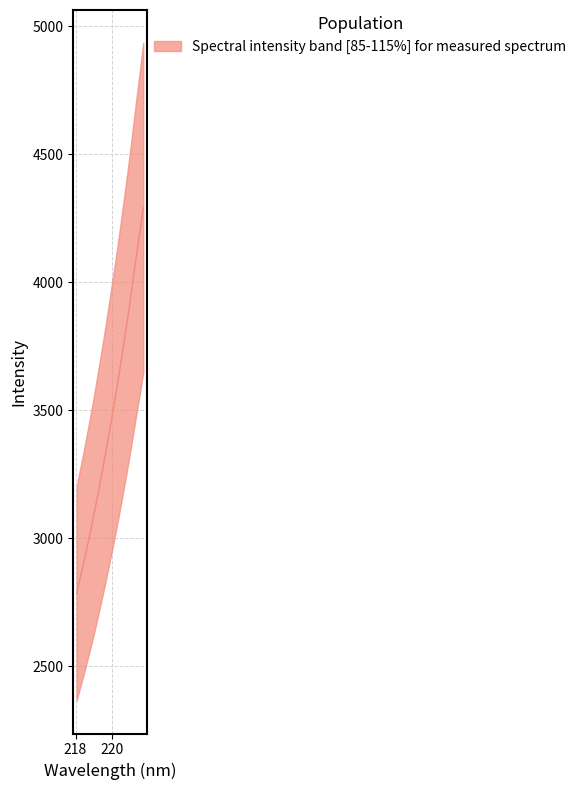

List the labels in order of value, largest first.

221.6902, 221.4993, 221.3083, 221.1174, 220.9264, 220.7354, 220.5444, 220.3533, 220.1623, 219.9712, 219.7801, 219.589, 219.3979, 219.2067, 219.0156, 218.8244, 218.6332, 218.442, 218.2508, 218.0596